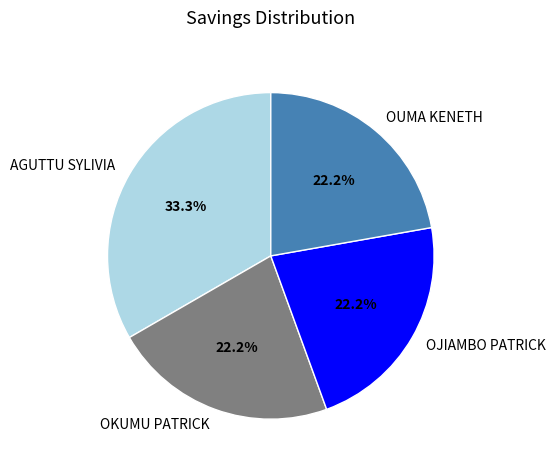

Does OUMA KENETH represent more than half of the total?

No